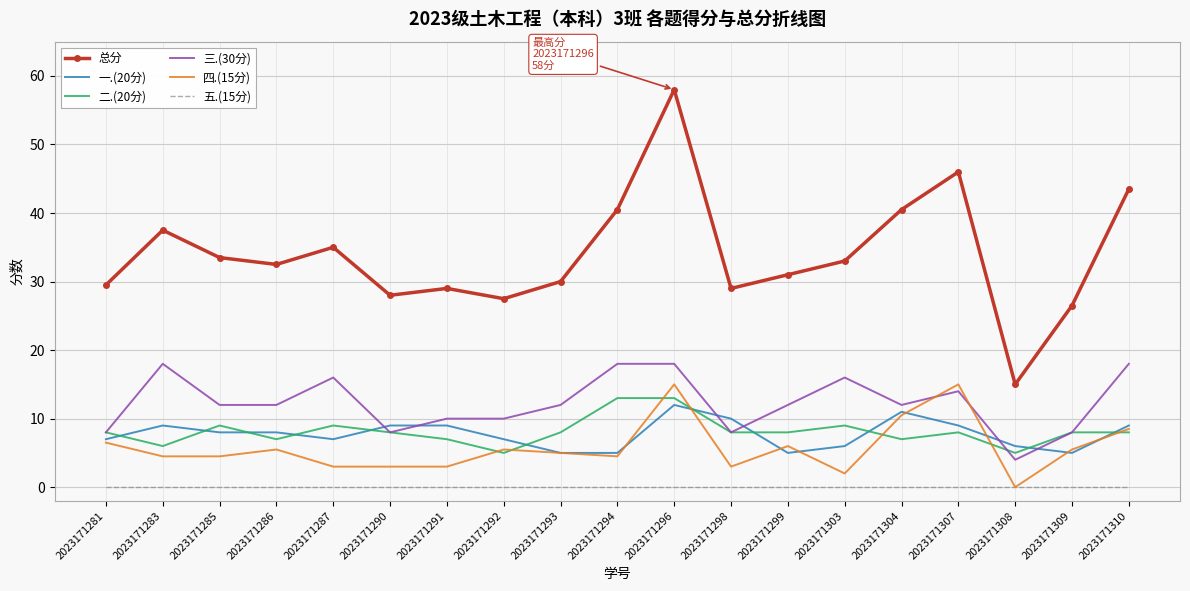

Read the 二.(20分) value at 2023171287.

9.0